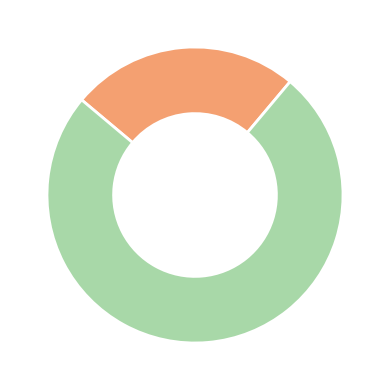

Is there a majority slice in this chart?

Yes